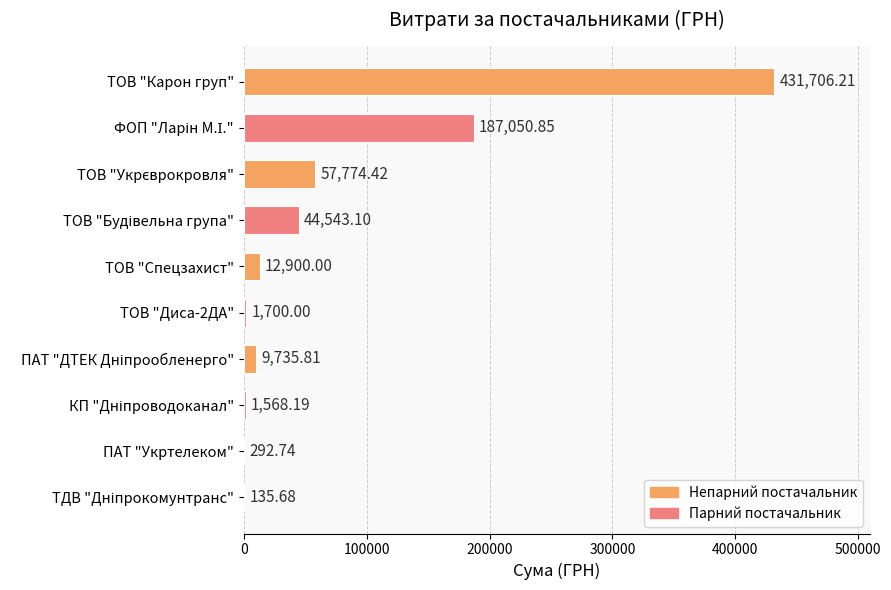

What is the sum of the values at ТОВ "Карон груп" and ТОВ "Спецзахист"?

444606.2